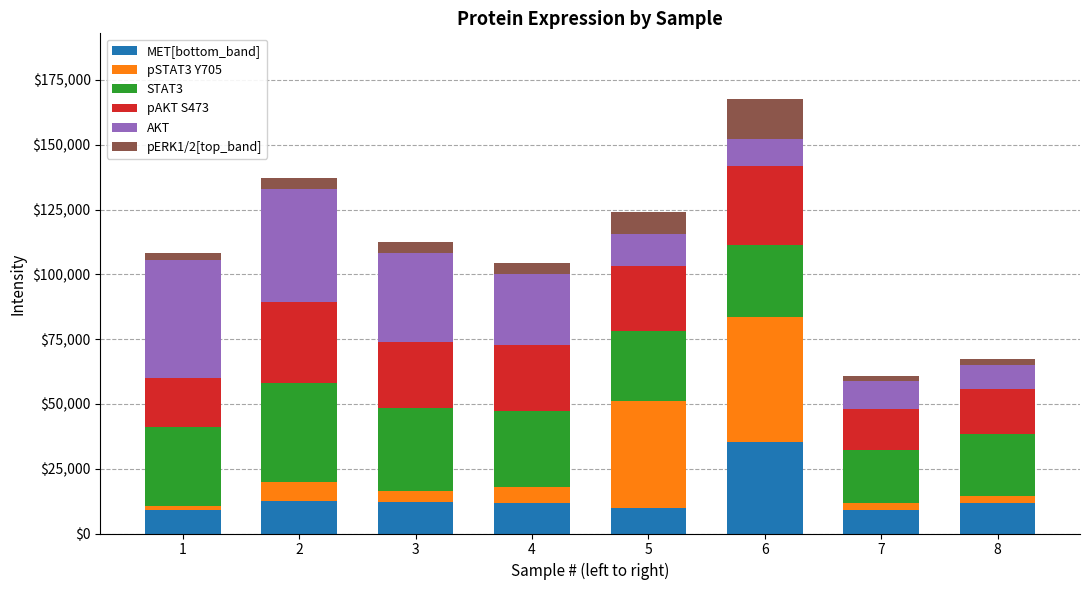

How many data points in MET[bottom_band] are less than 11872?

4